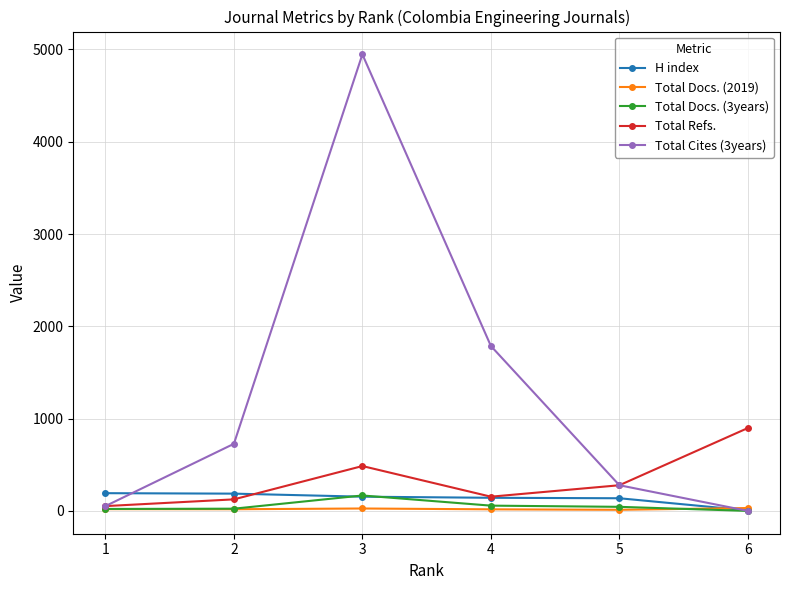

Is the value of Total Cites (3years) at 2 greater than the value of H index at 5?

Yes